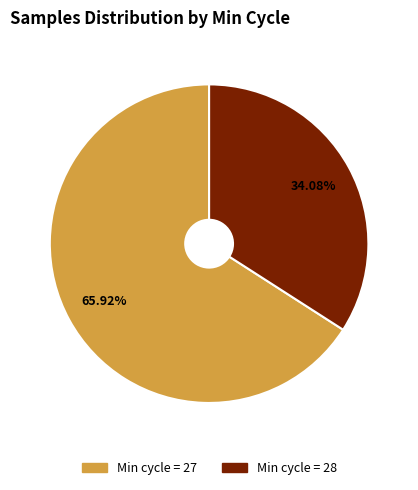

Is there any slice that represents more than half of the pie?

Yes